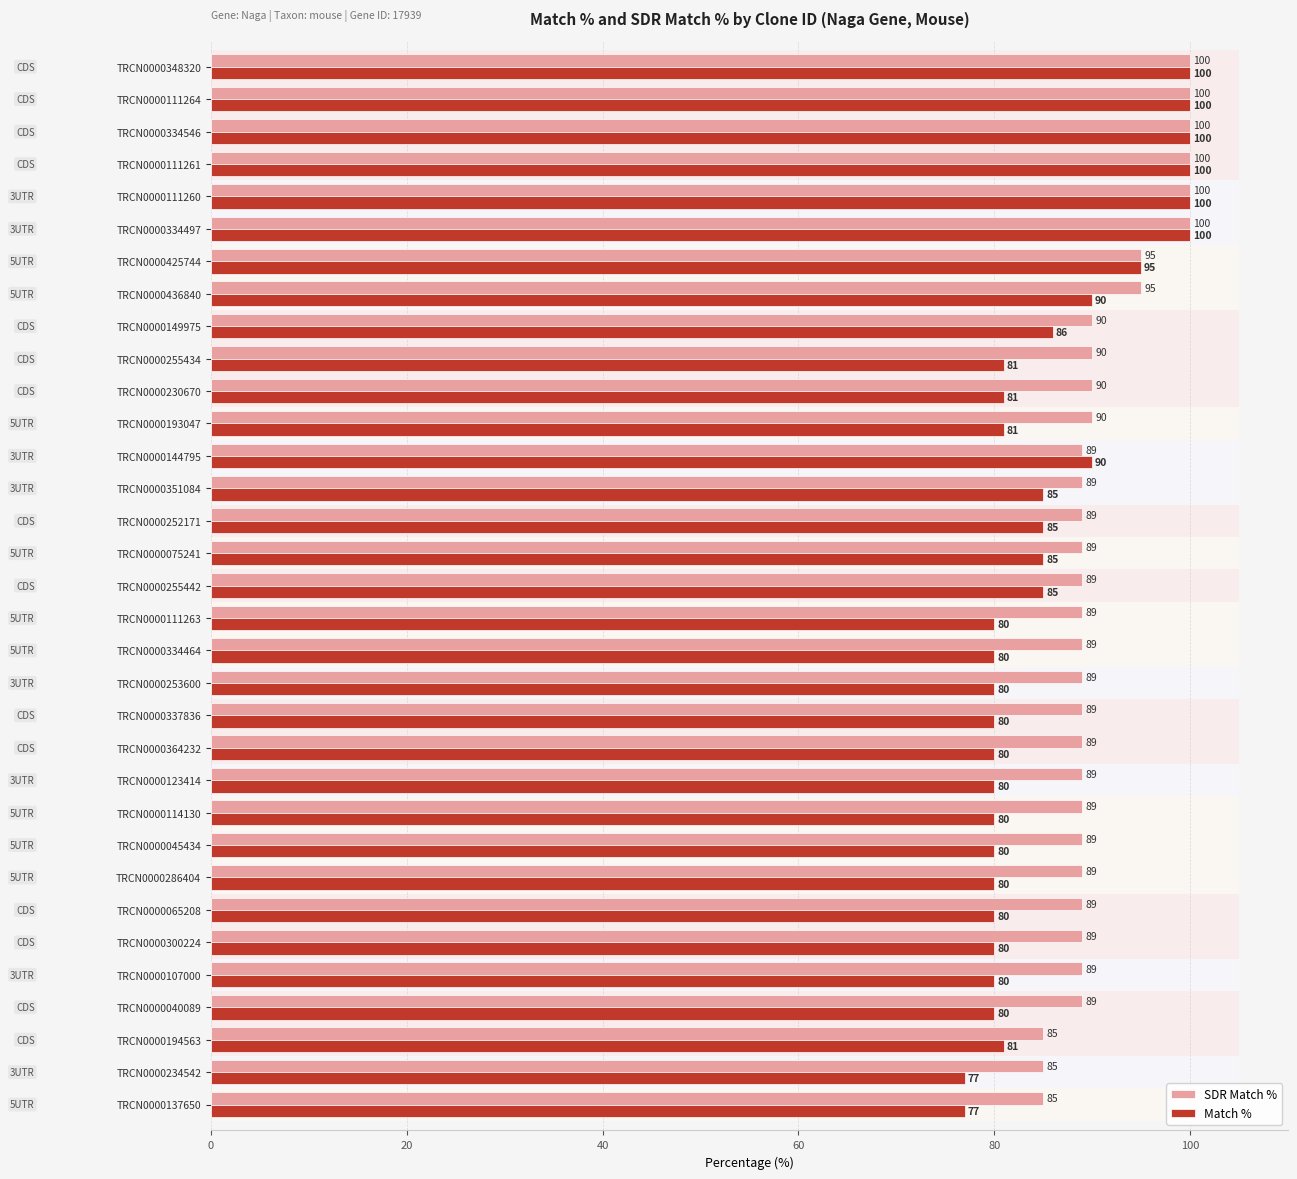

The SDR Match % series shows 154 at TRCN0000436840. True or false?

False